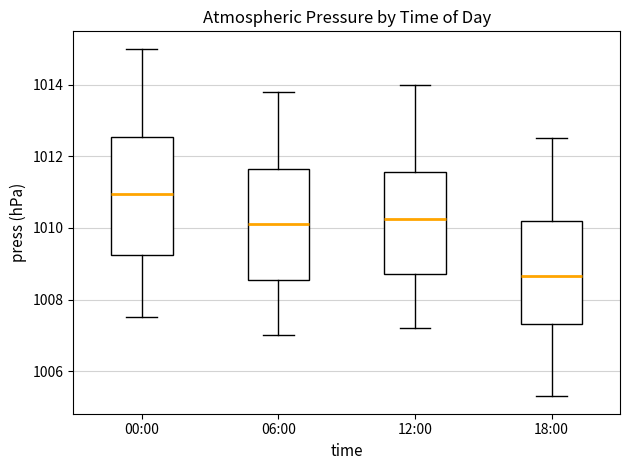

Where does the median line of the box for 00:00 sit on the y-axis? The values are not printed on the chart, so give them approximately, as read against the axis.

1011.0